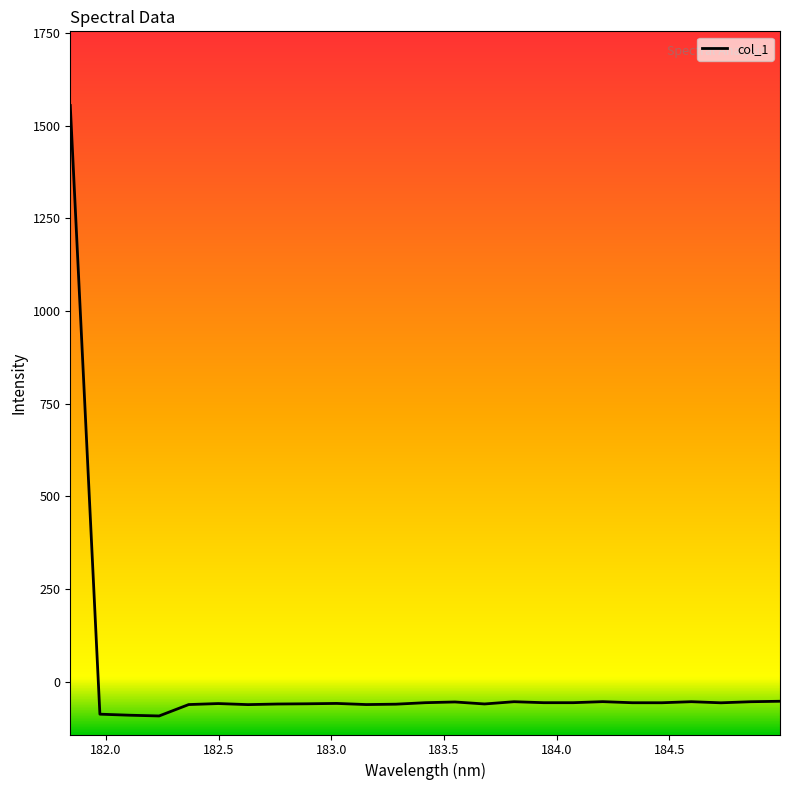

How many values exceed -56?

7